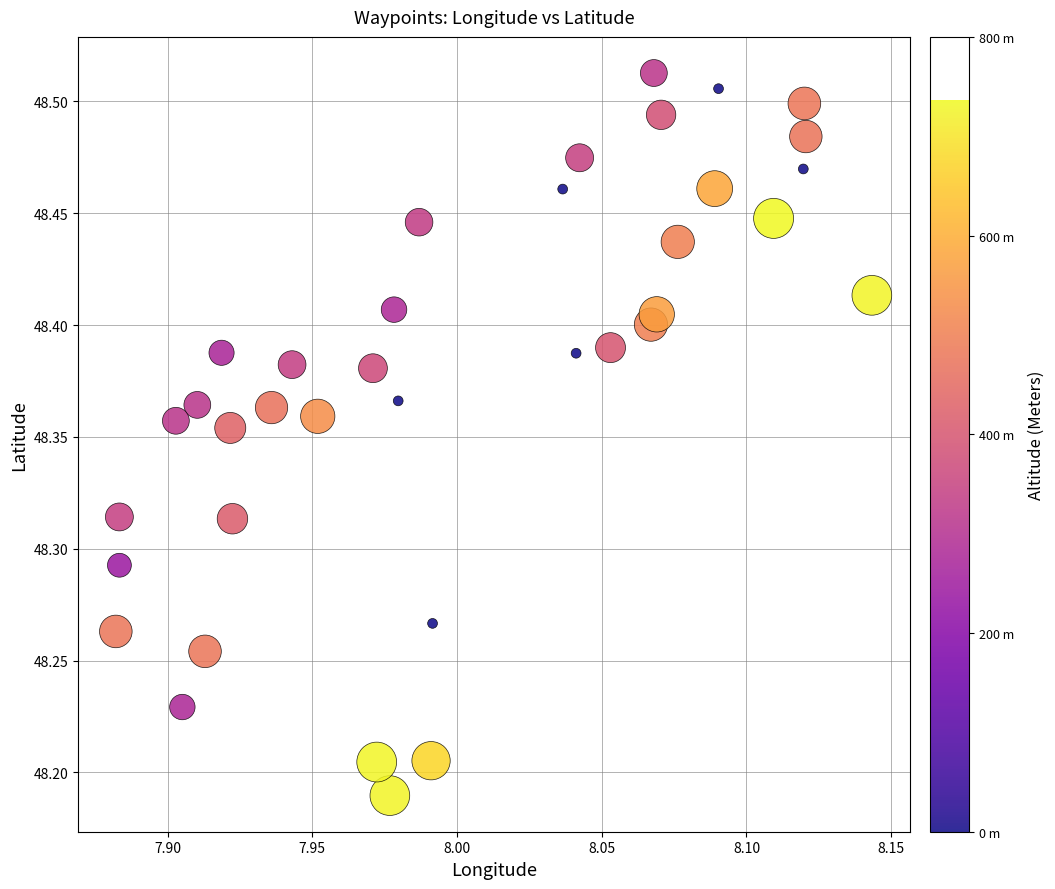

What is the range of Y values (max minus min)?

0.3